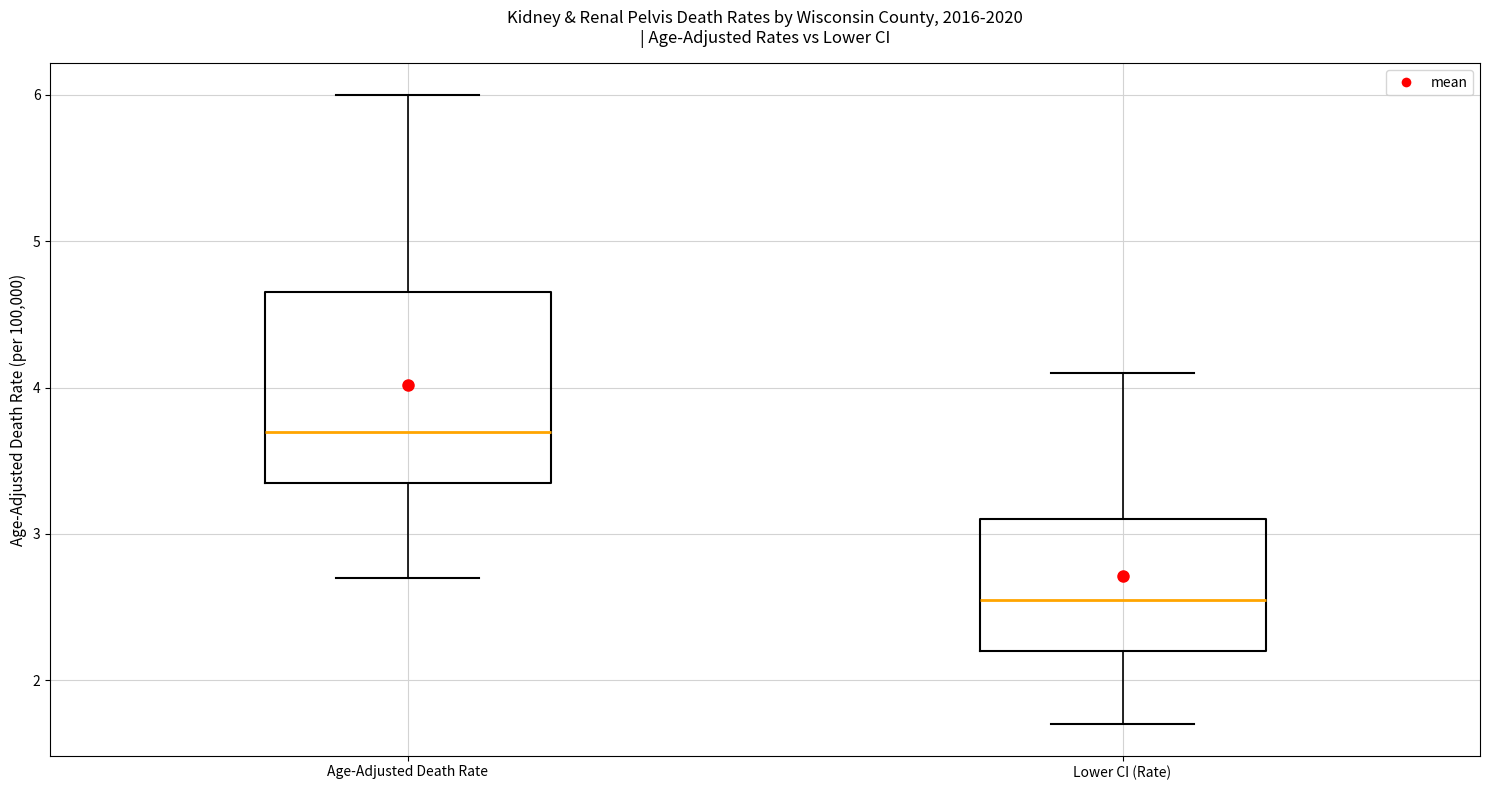

Reading left to right, read every box against the y-axis: the position of its median line, the range the box covers, and the ends of its whiskers. The values are not printed on the chart, so give them approximately, as read against the axis.

Age-Adjusted Death Rate: median 3.7, box 3.4 to 4.7, whiskers 2.7 to 6.0
Lower CI (Rate): median 2.6, box 2.2 to 3.1, whiskers 1.7 to 4.1